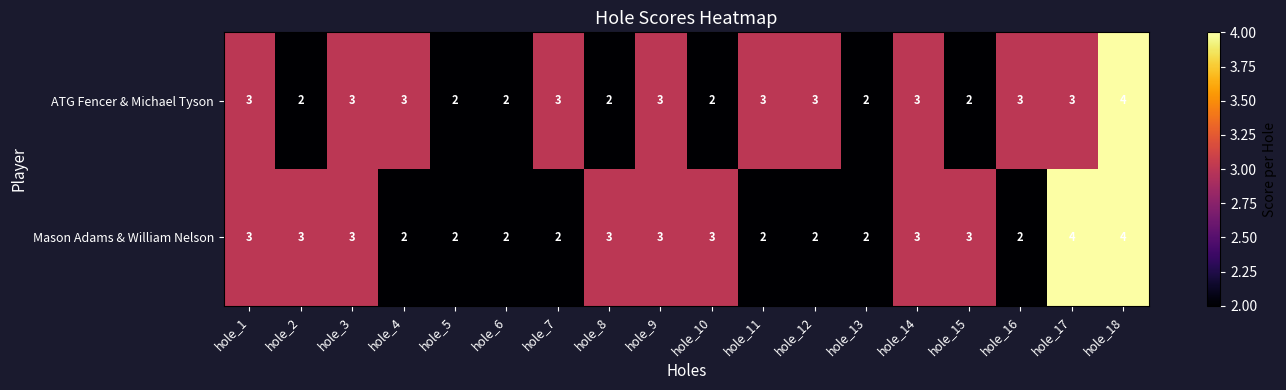

True or false: Mason Adams & William Nelson has a value of 3 at hole_7.

False